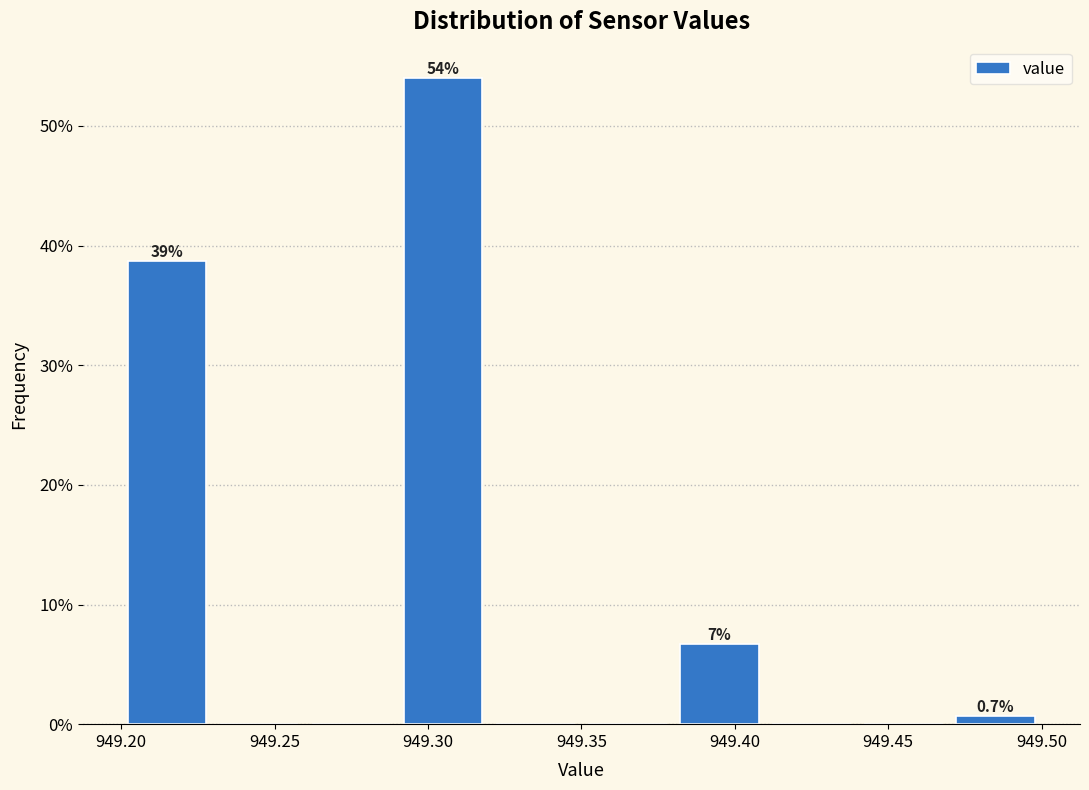

Over which range of the x-axis is the bar tallest?

949.29 to 949.32